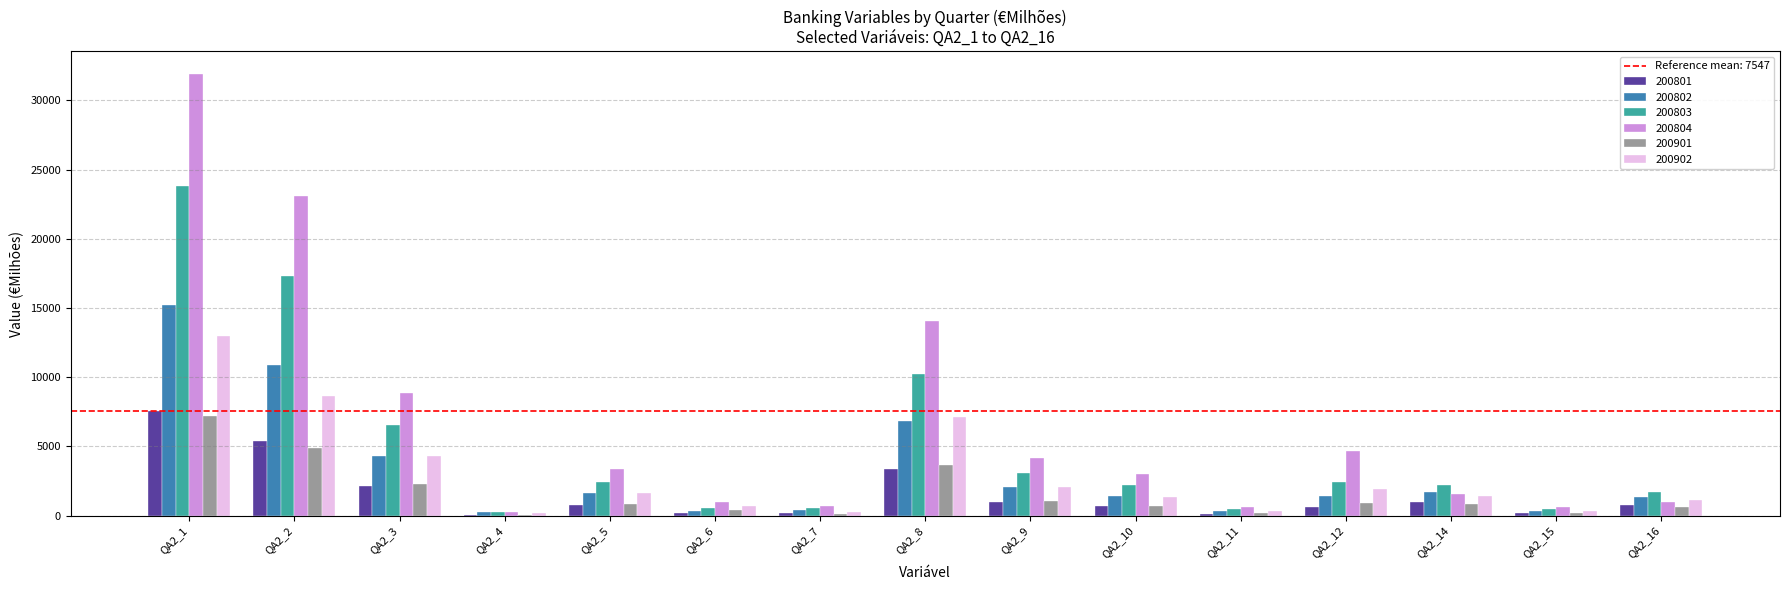

What is the sum of all 200803 values?

74179.4